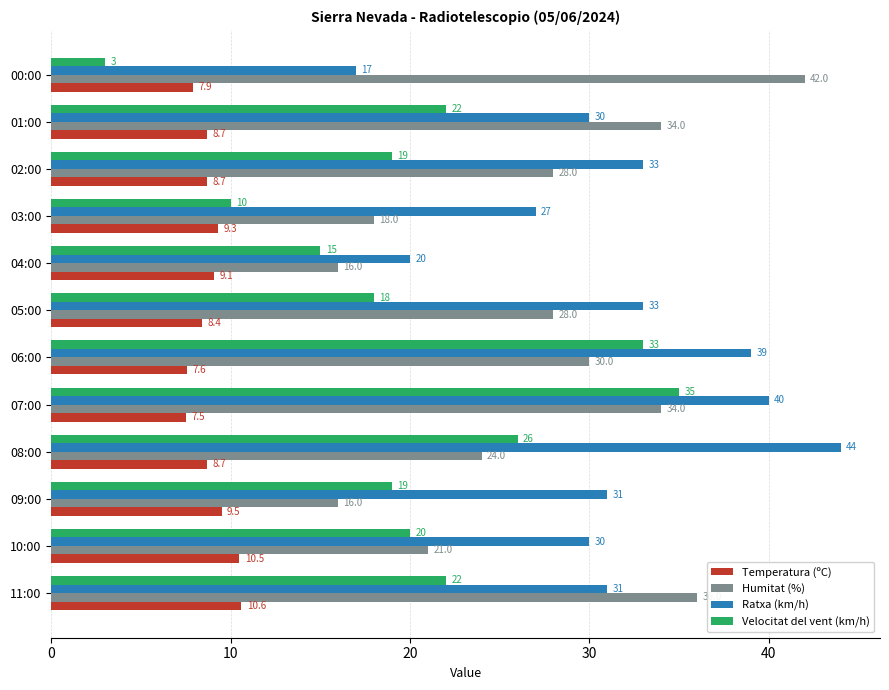

What is the sum of the Ratxa (km/h) values at 07:00 and 04:00?

60.0